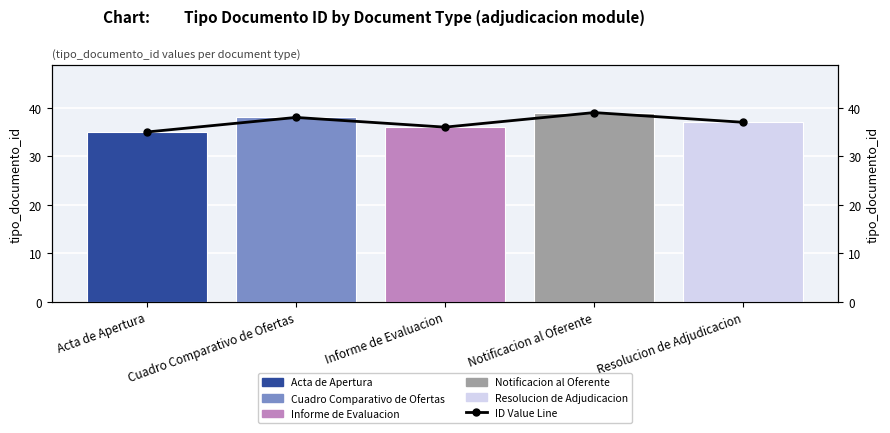

What is the value of the 4th bar from the left?

39